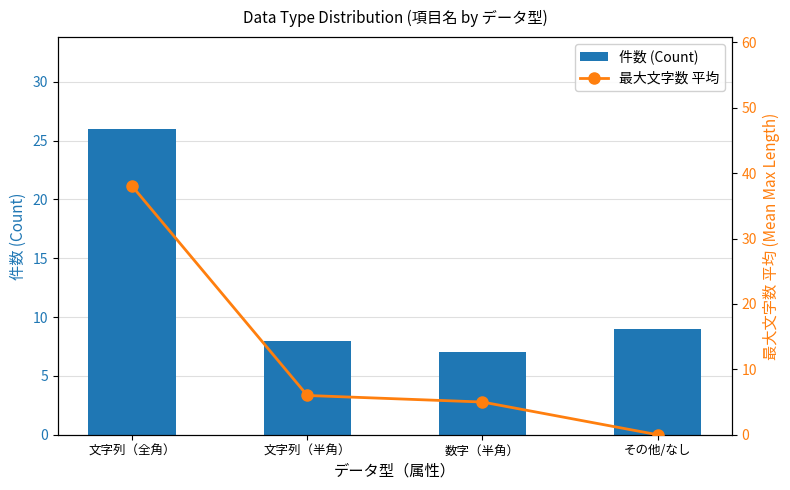

What is the difference between the maximum and minimum values in the 件数 (Count) series?

19